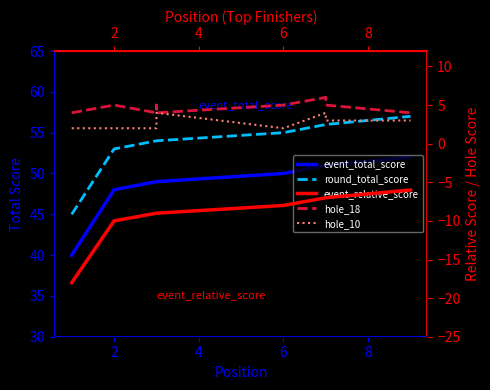

Which has a higher value, 6 or 7?

6